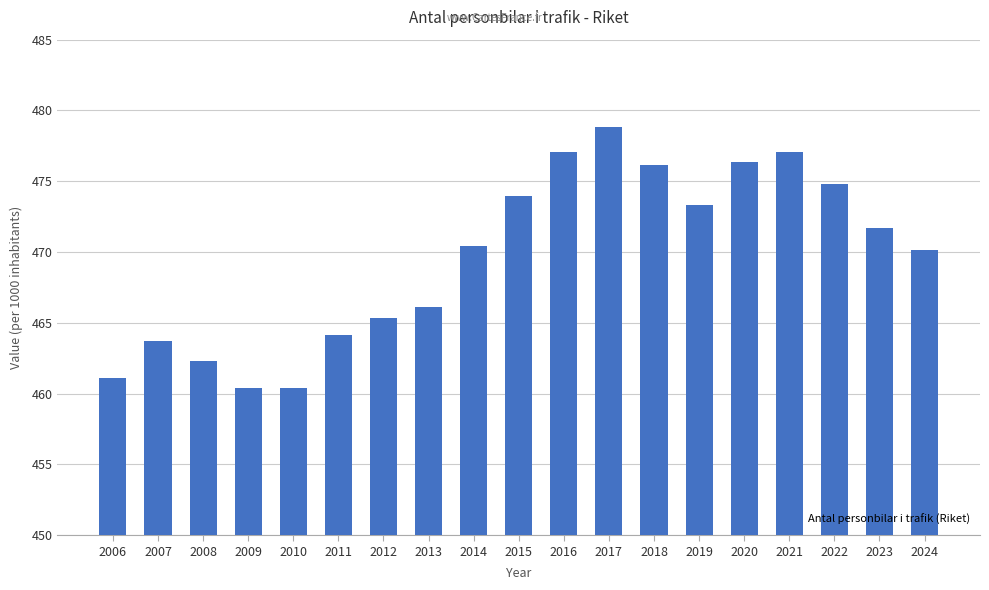

What is the ratio of the value at 2013 to the value at 2016?

1.0